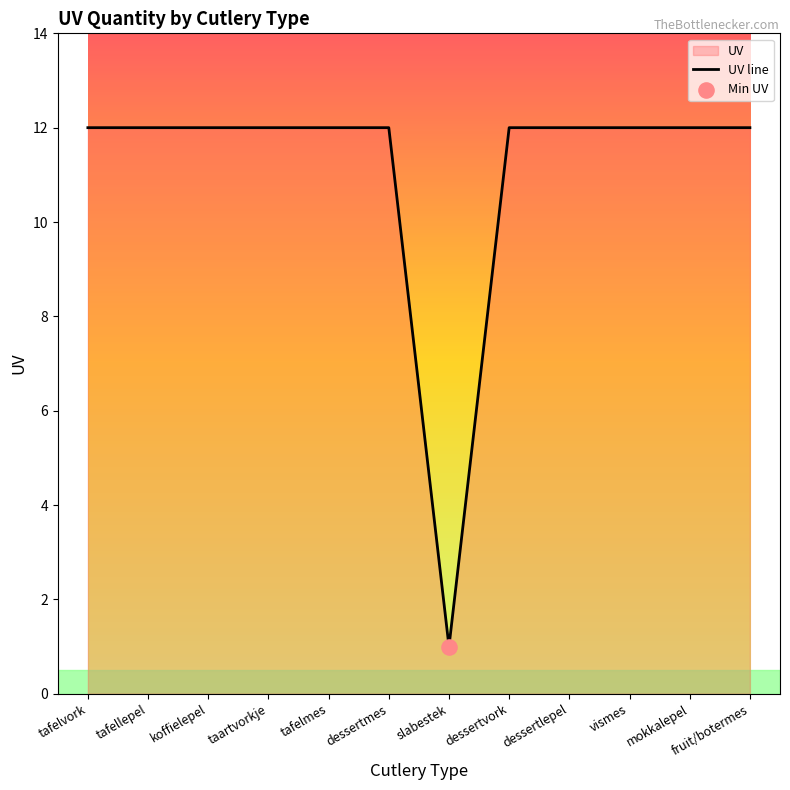

Approximately how many times larger is the value at slabestek compared to tafelvork?

0.1